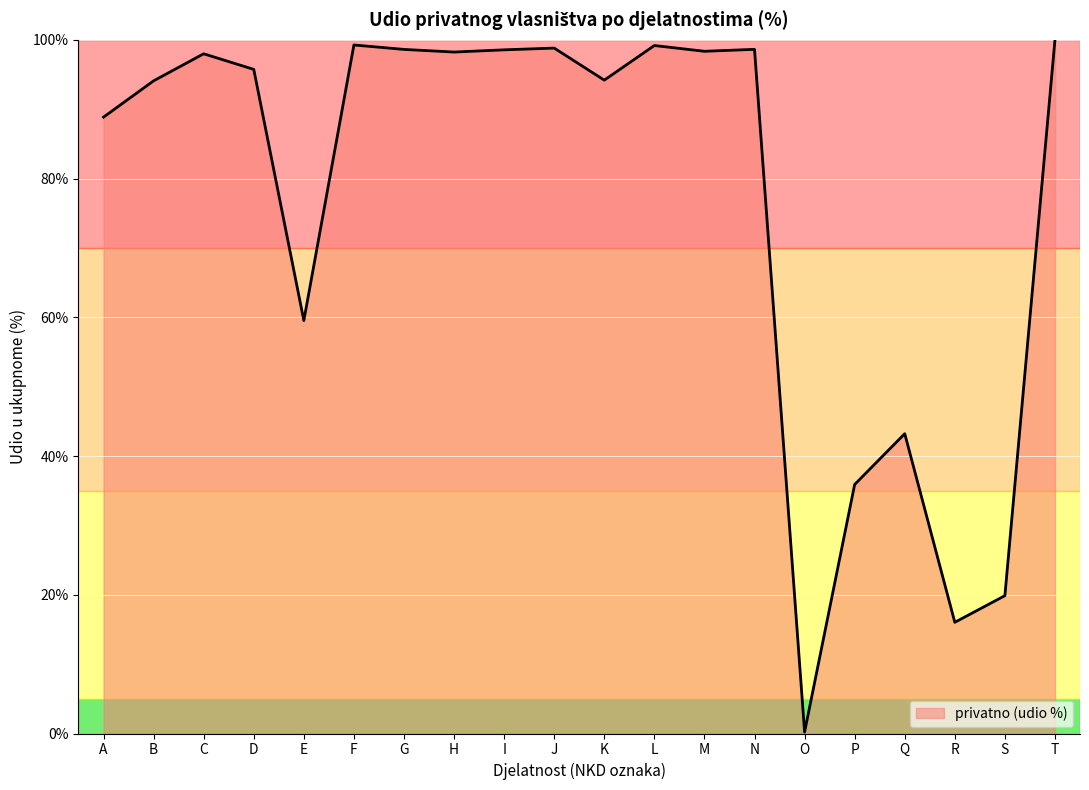

What is the ratio of the value at E to the value at R?

3.7